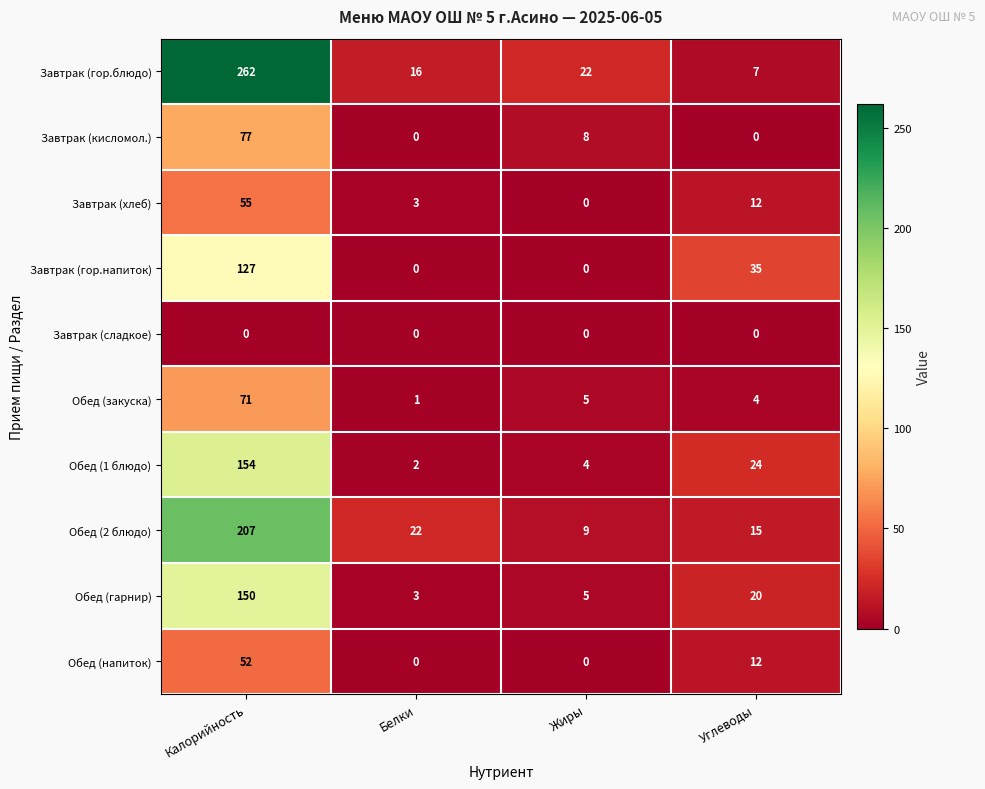

At which label does Завтрак (гор.блюдо) first exceed 22?

Калорийность